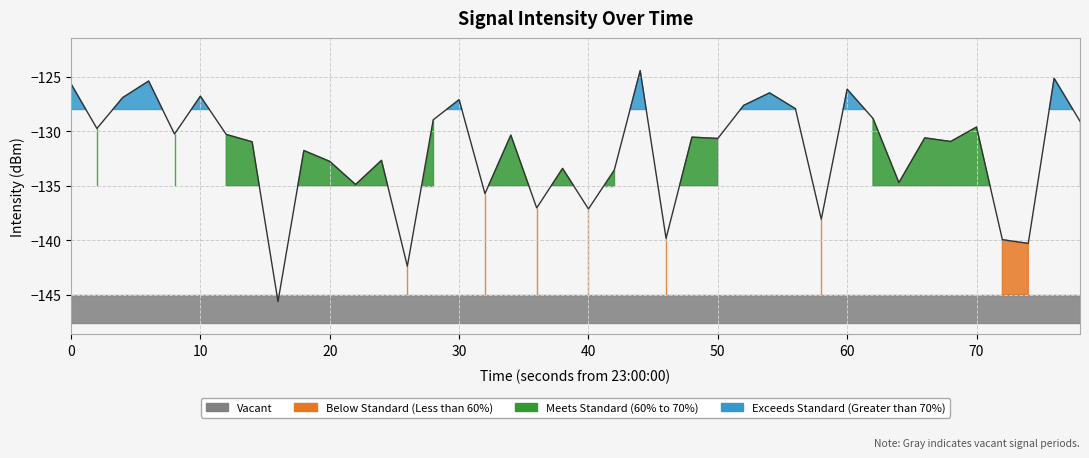

What is the minimum value shown in the chart?

-145.6